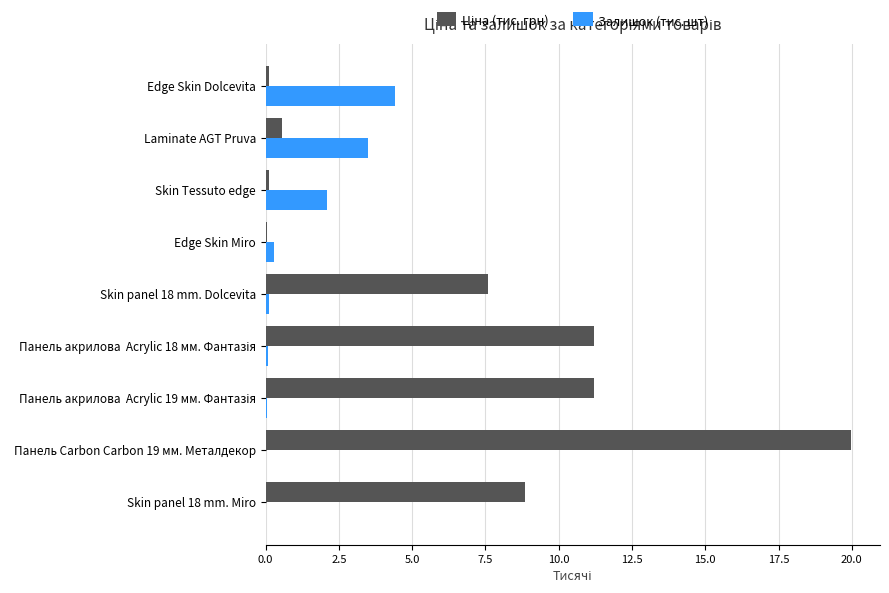

At which category is the sum across all series the highest?

Панель Carbon Carbon 19 мм. Металдекор